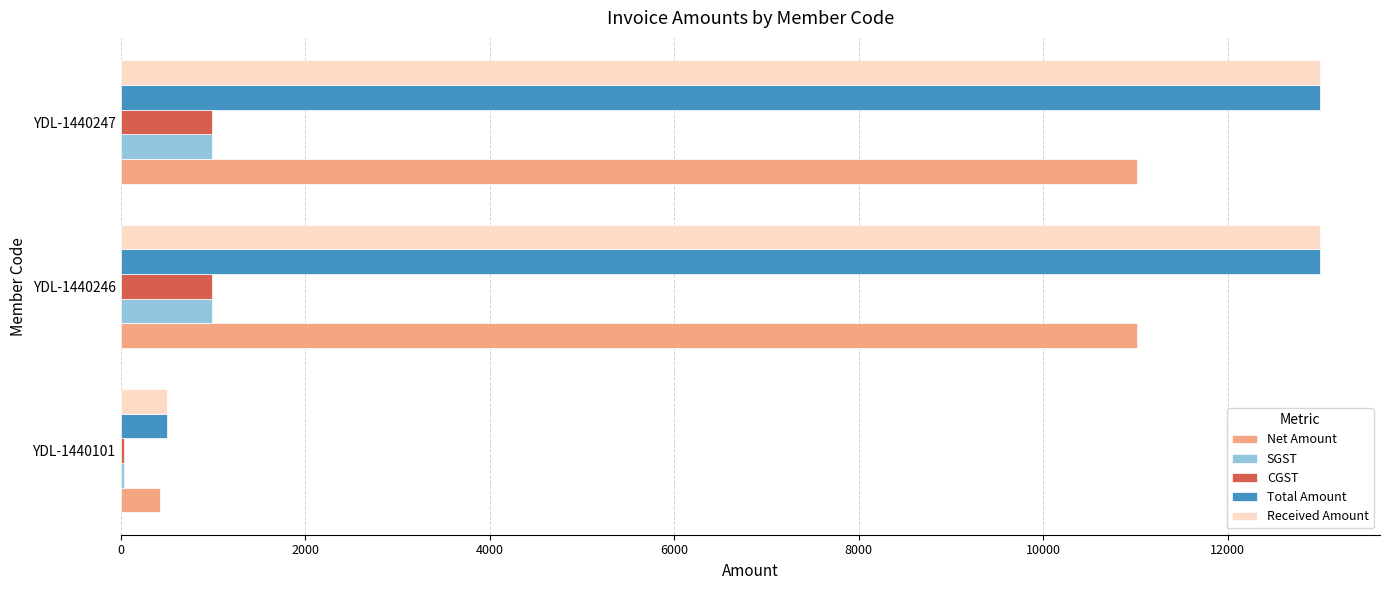

Is the value of Total Amount at YDL-1440246 greater than the value of SGST at YDL-1440247?

Yes